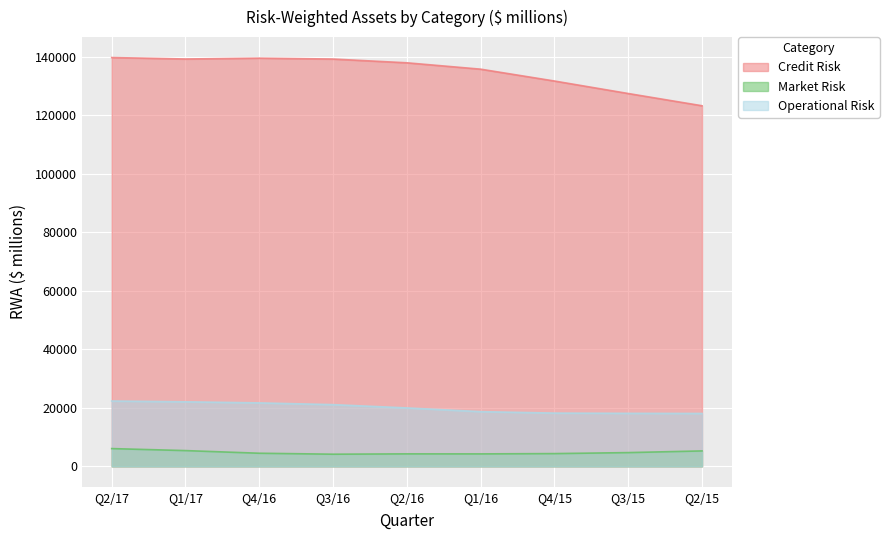

What is the difference between the second highest and minimum values in the Operational Risk series?

3987.7